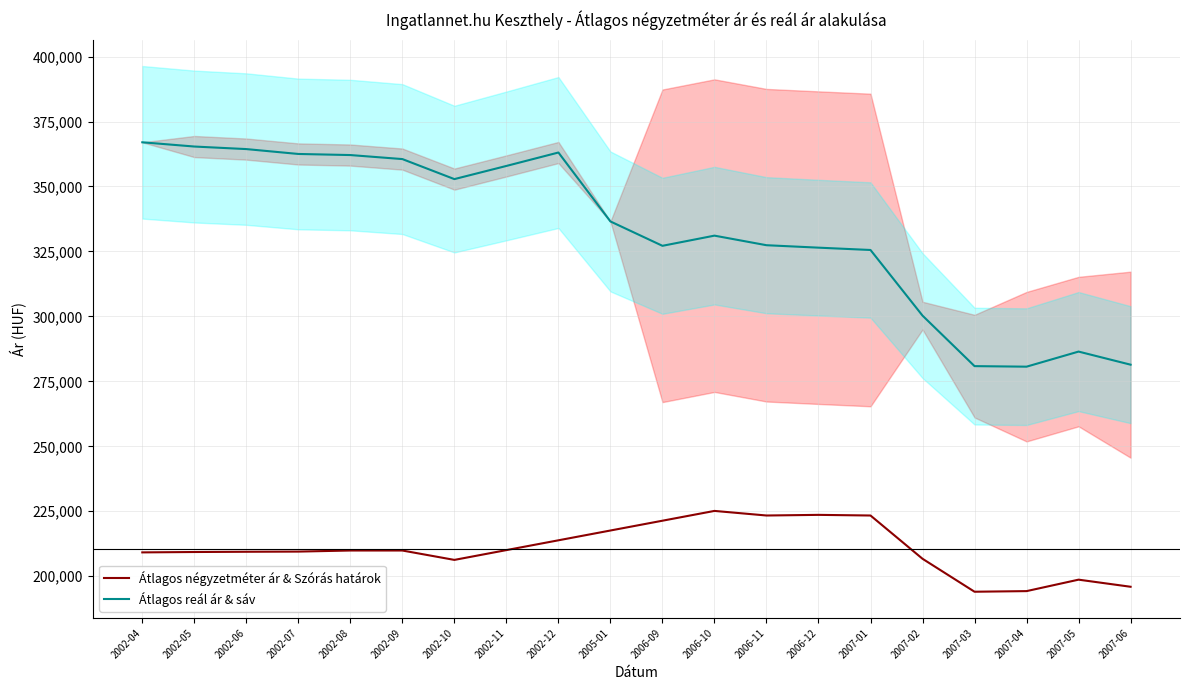

What is the difference between the Átlagos reál ár & sáv values at 2007-05 and 2002-08?

75636